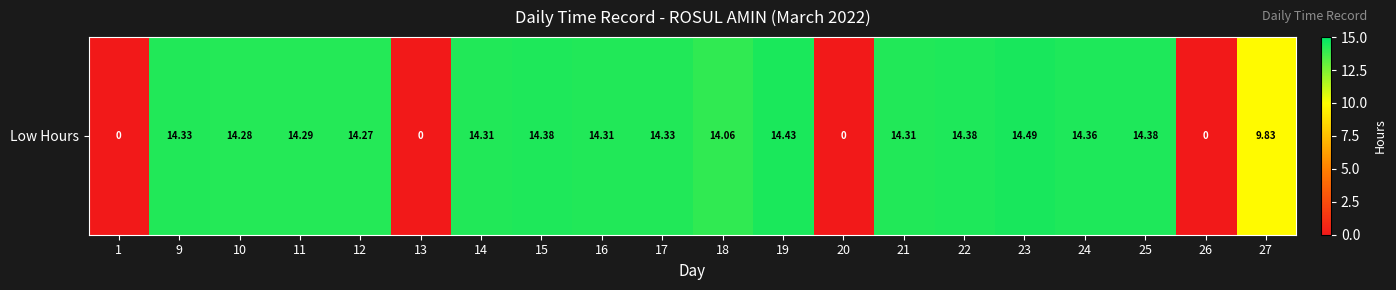

Rank the categories by value from lowest to highest.

1, 13, 20, 26, 27, 18, 12, 10, 11, 14, 16, 21, 9, 17, 24, 15, 22, 25, 19, 23